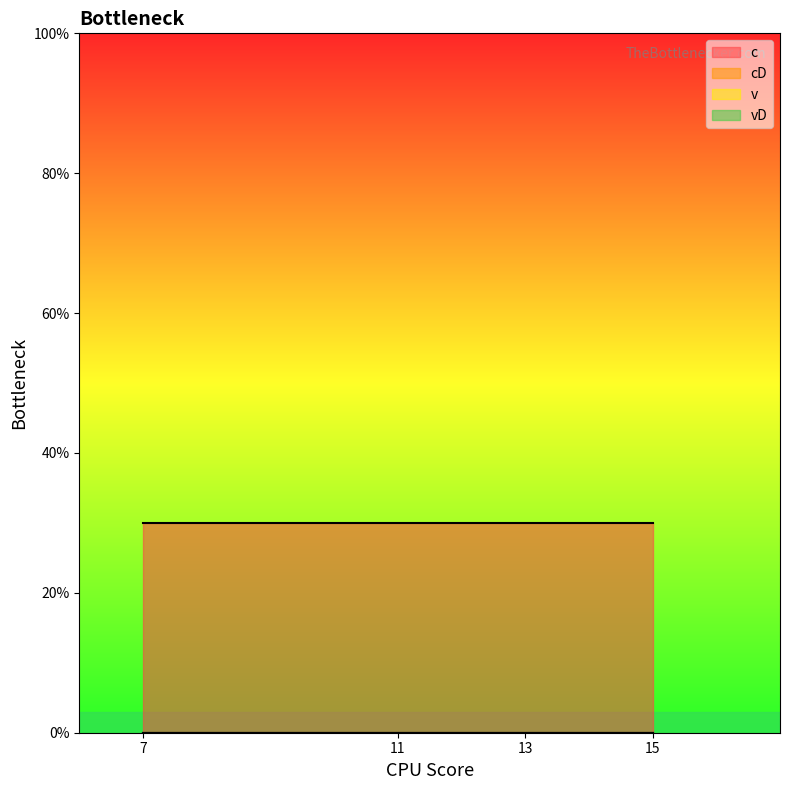

Reading left to right, what are all the values shown in this chart?

c: 7=30	11=30	13=30	15=30
cD: 7=0	11=0	13=0	15=0
v: 7=0	11=0	13=0	15=0
vD: 7=0	11=0	13=0	15=0